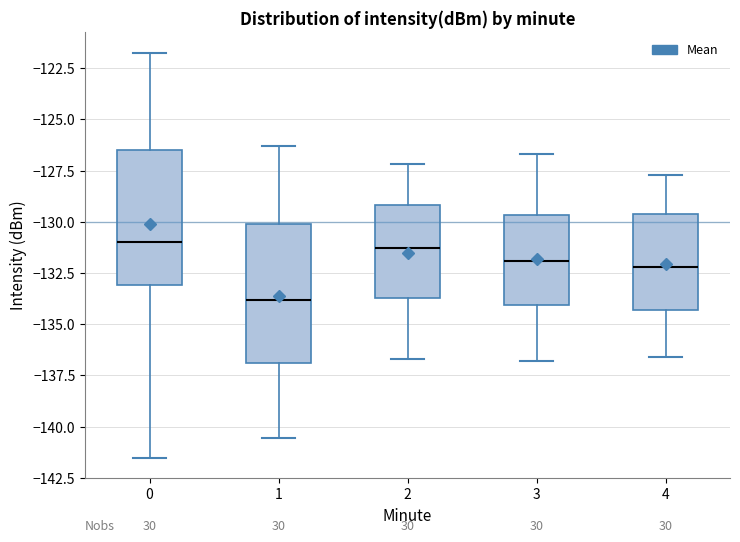

Reading left to right, read every box against the y-axis: the position of its median line, the range the box covers, and the ends of its whiskers. The values are not printed on the chart, so give them approximately, as read against the axis.

0: median -131.0, box -133.0 to -126.5, whiskers -141.5 to -121.5
1: median -134.0, box -137.0 to -130.0, whiskers -140.5 to -126.5
2: median -131.5, box -133.5 to -129.0, whiskers -136.5 to -127.0
3: median -132.0, box -134.0 to -129.5, whiskers -137.0 to -126.5
4: median -132.0, box -134.5 to -129.5, whiskers -136.5 to -127.5